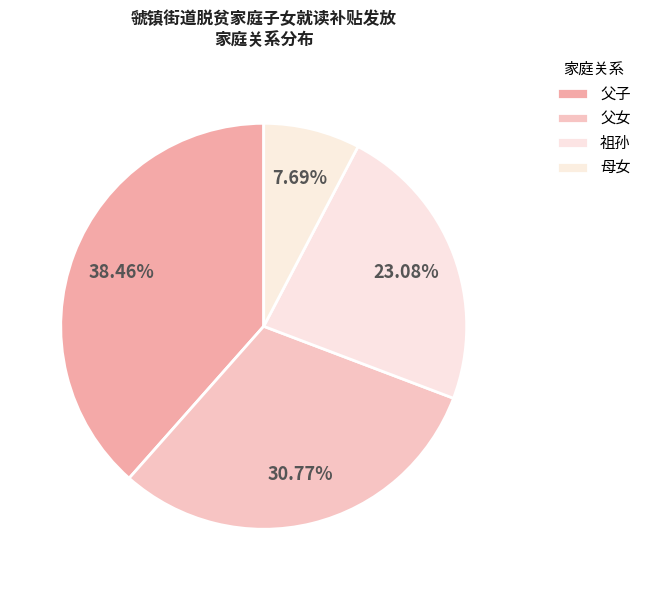

How many segments does this pie chart have?

4